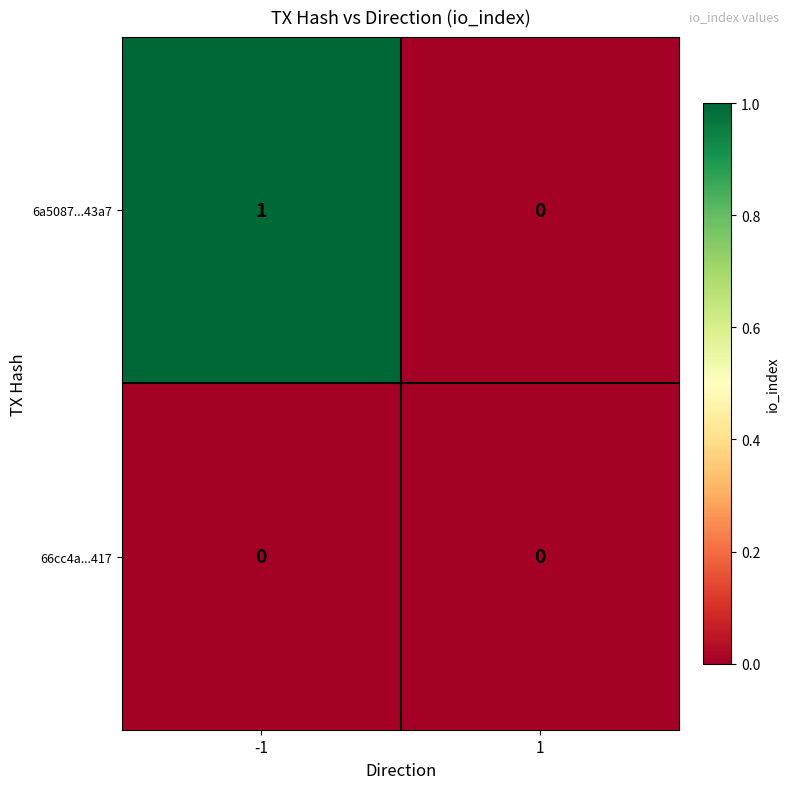

True or false: 66cc4a...417 has a value of 0 at -1.

True